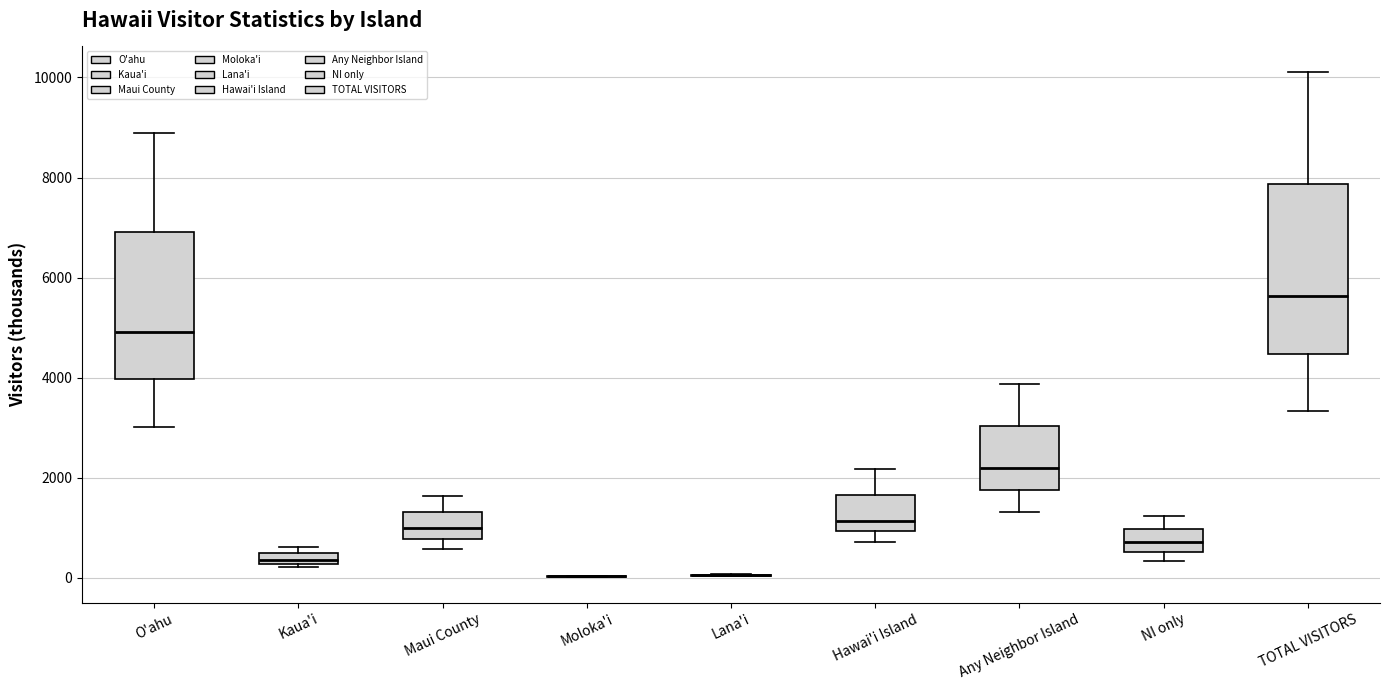

Comparing the boxes themselves (not the whiskers), which one is the tallest?

TOTAL VISITORS